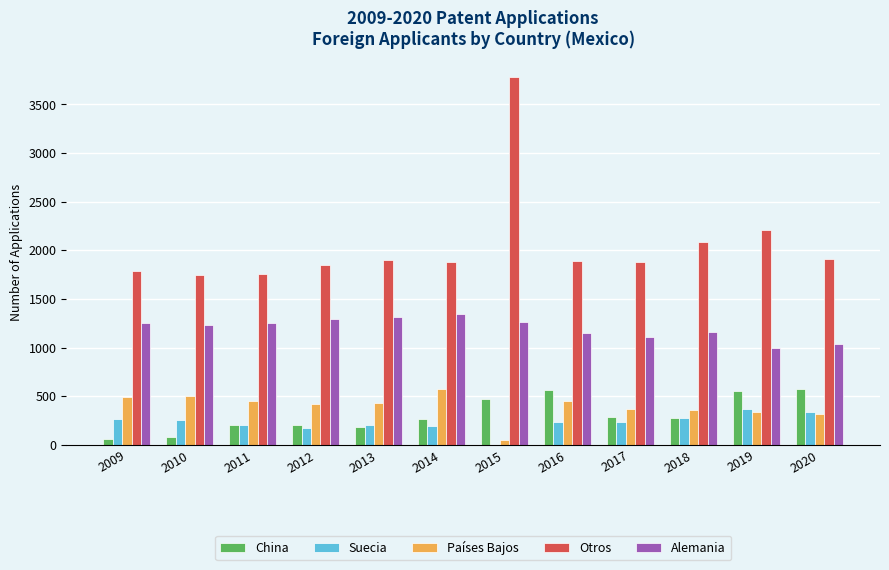

What is the spread (max minus min) of values at 2012?

1672